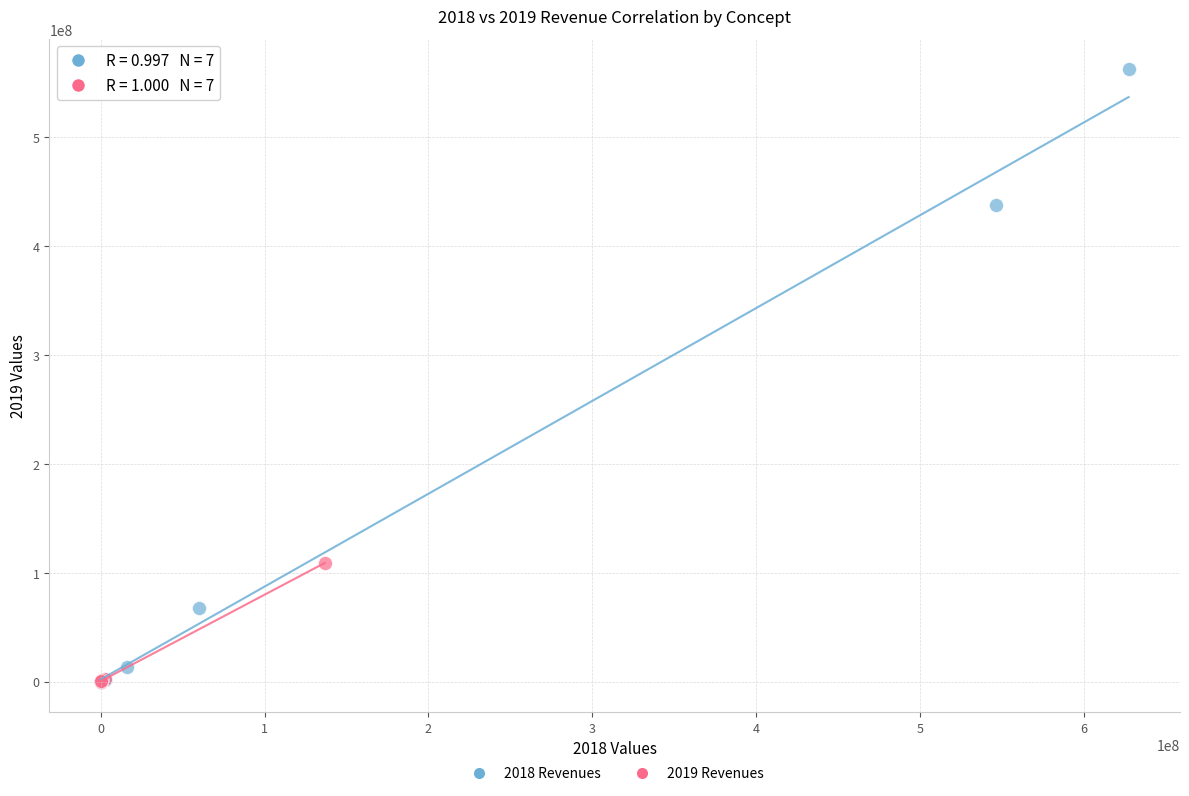

Which series reaches the maximum Y coordinate?

2018 Revenues